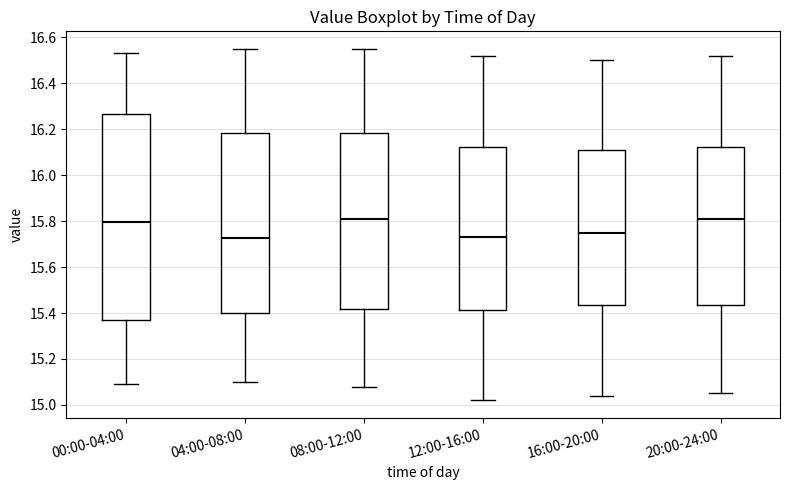

Reading left to right, read every box against the y-axis: the position of its median line, the range the box covers, and the ends of its whiskers. The values are not printed on the chart, so give them approximately, as read against the axis.

00:00-04:00: median 15.80, box 15.38 to 16.26, whiskers 15.10 to 16.54
04:00-08:00: median 15.72, box 15.40 to 16.18, whiskers 15.10 to 16.56
08:00-12:00: median 15.82, box 15.42 to 16.18, whiskers 15.08 to 16.56
12:00-16:00: median 15.74, box 15.42 to 16.12, whiskers 15.02 to 16.52
16:00-20:00: median 15.76, box 15.44 to 16.12, whiskers 15.04 to 16.50
20:00-24:00: median 15.82, box 15.44 to 16.12, whiskers 15.06 to 16.52